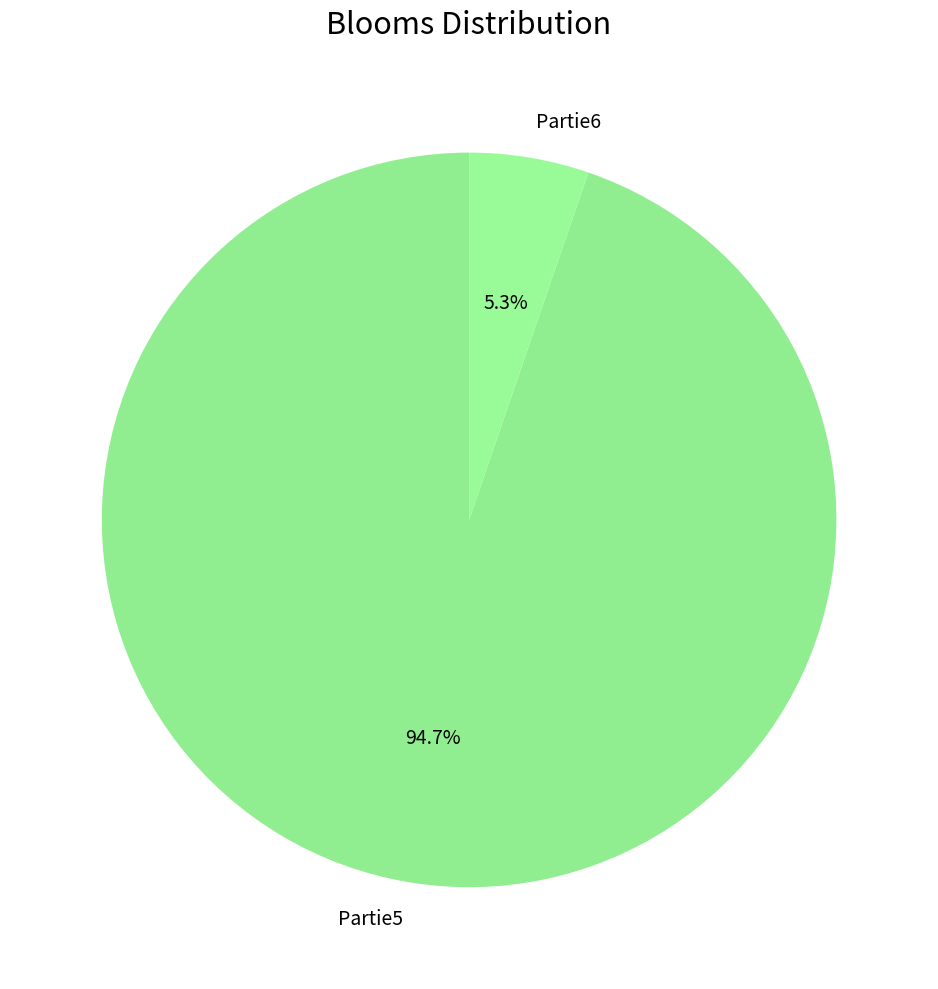

Does Partie5 account for over 50% of the chart?

Yes